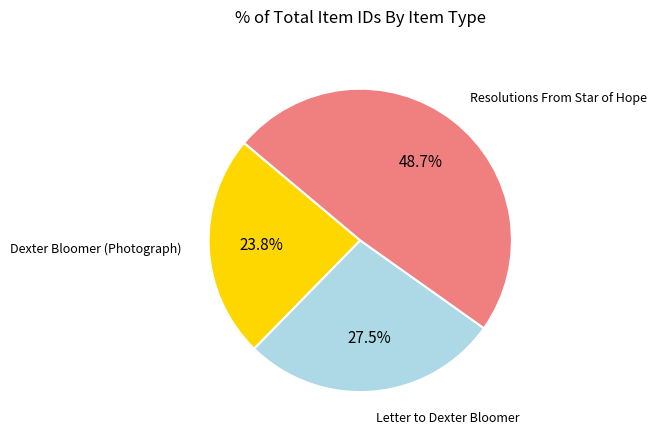

Count the number of slices in the pie.

3